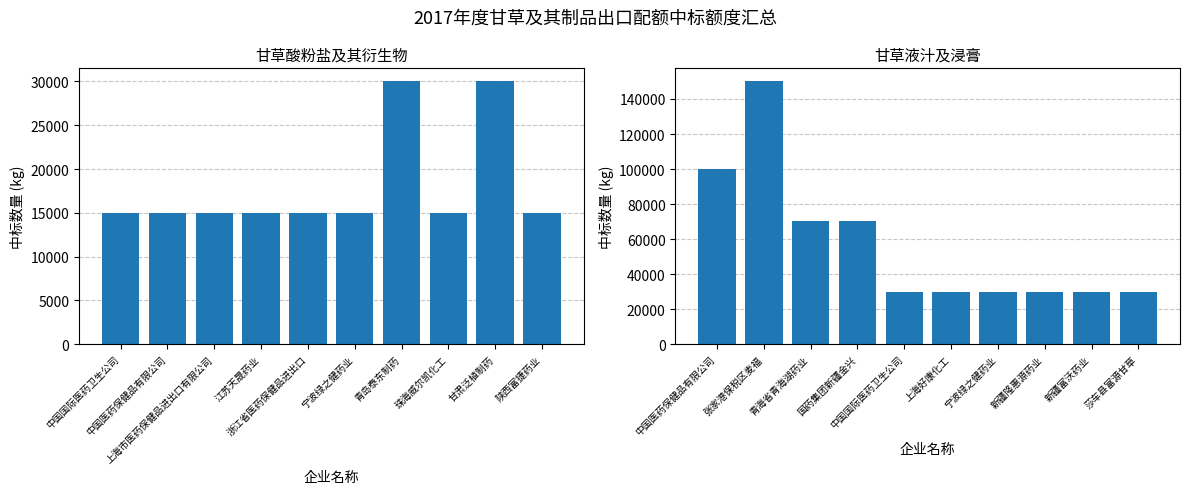

True or false: 甘草液汁及浸膏 has a value of 211216 at 张家港保税区麦福.

False